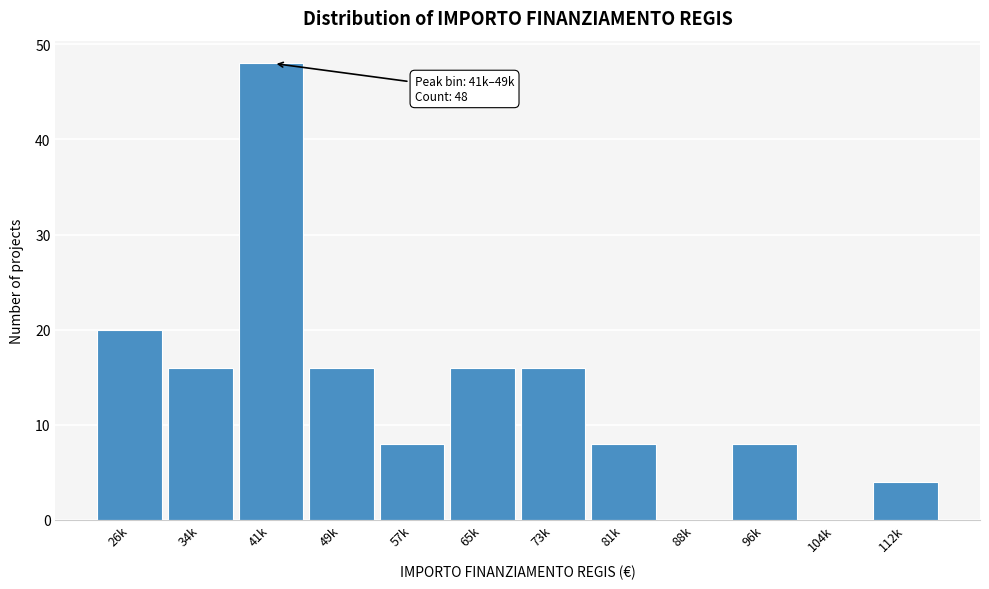

Reading left to right, what are all the values shown in this chart?

26k=20	34k=16	41k=48	49k=16	57k=8	65k=16	73k=16	81k=8	88k=0	96k=8	104k=0	112k=4